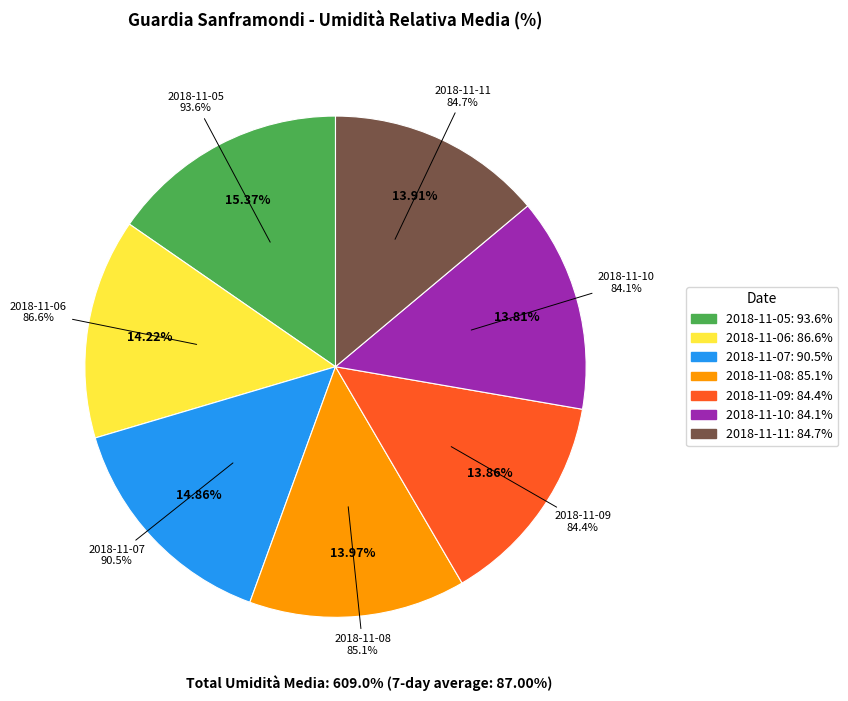

What is the smallest slice in the pie chart?

2018-11-10